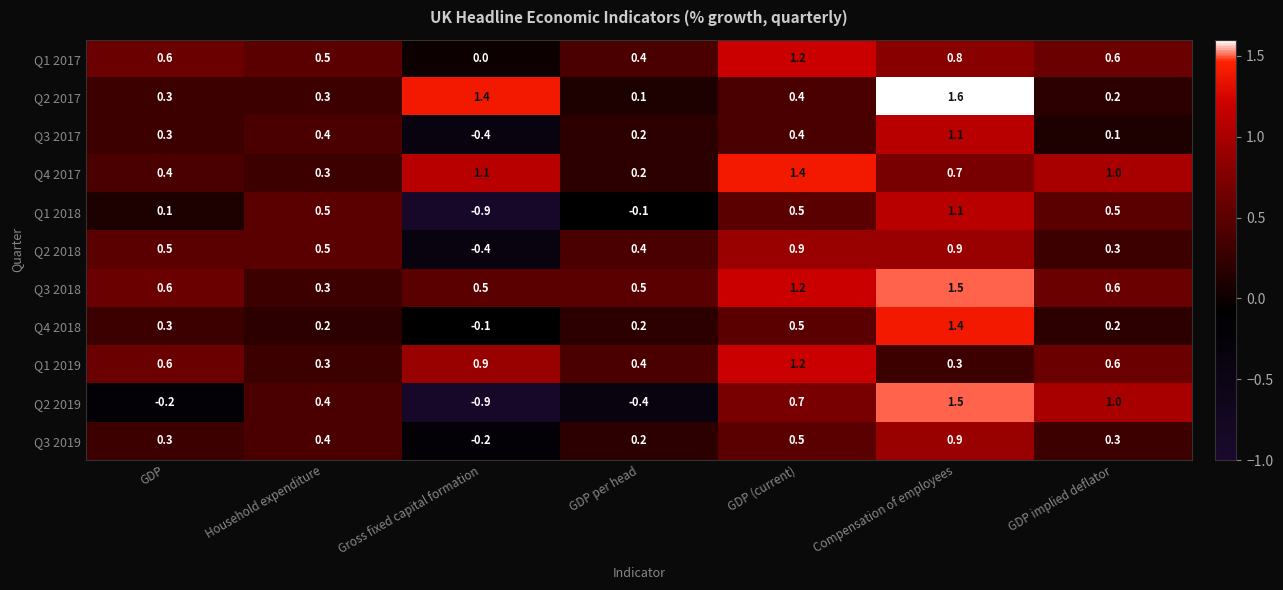

At which label is Q3 2017 closest to 0?

GDP implied deflator